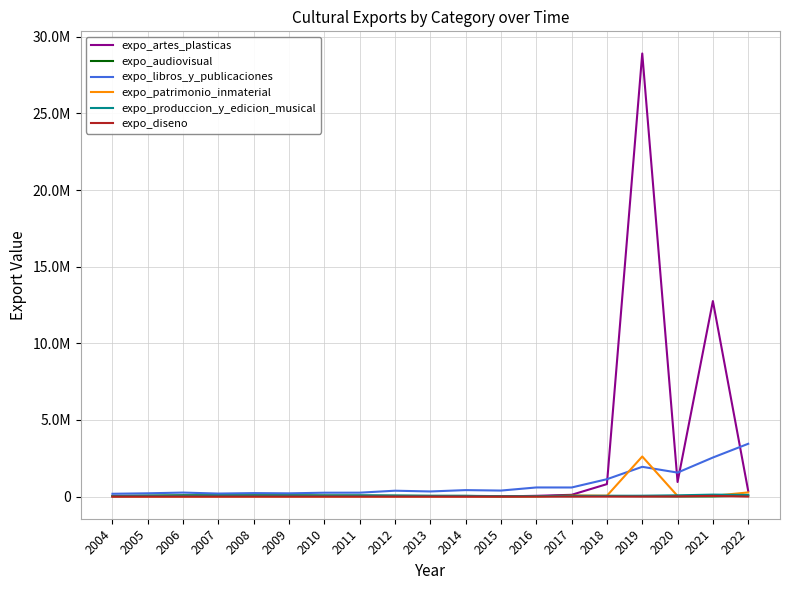

List the labels in order of expo_audiovisual value, largest first.

2009, 2007, 2008, 2006, 2010, 2011, 2022, 2017, 2005, 2012, 2004, 2013, 2018, 2014, 2019, 2016, 2015, 2020, 2021